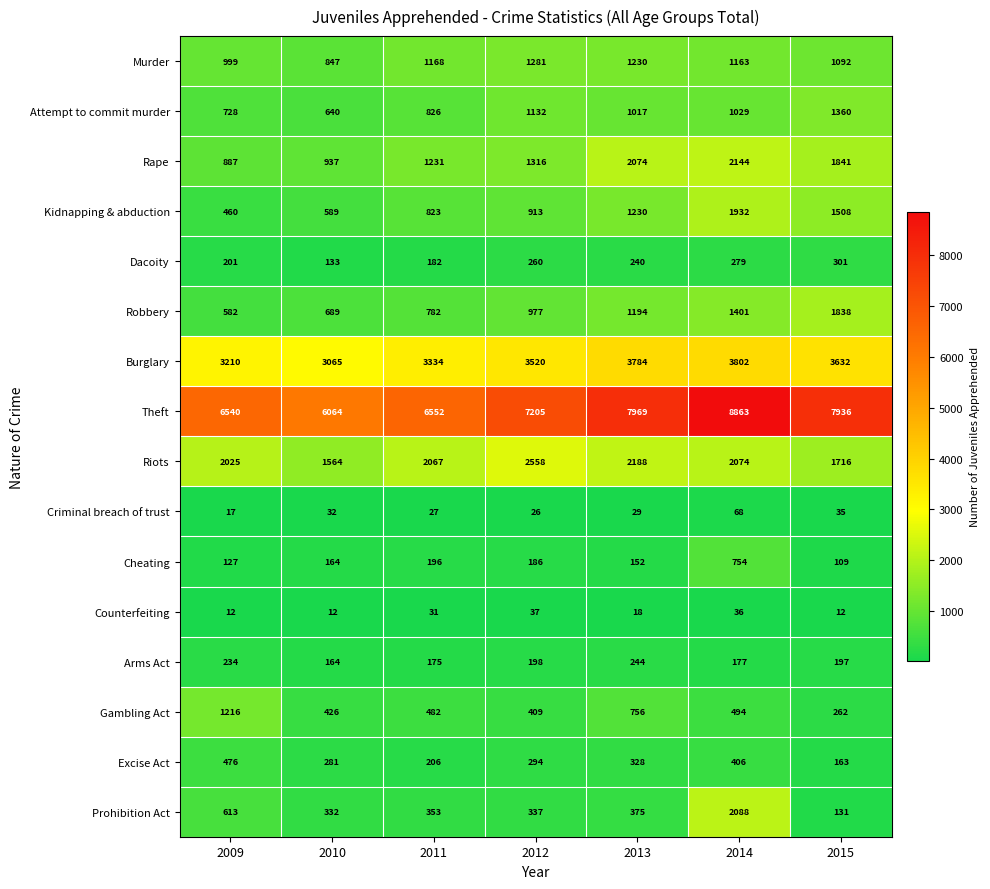

What is the difference between the Arms Act values at 2009 and 2012?

36